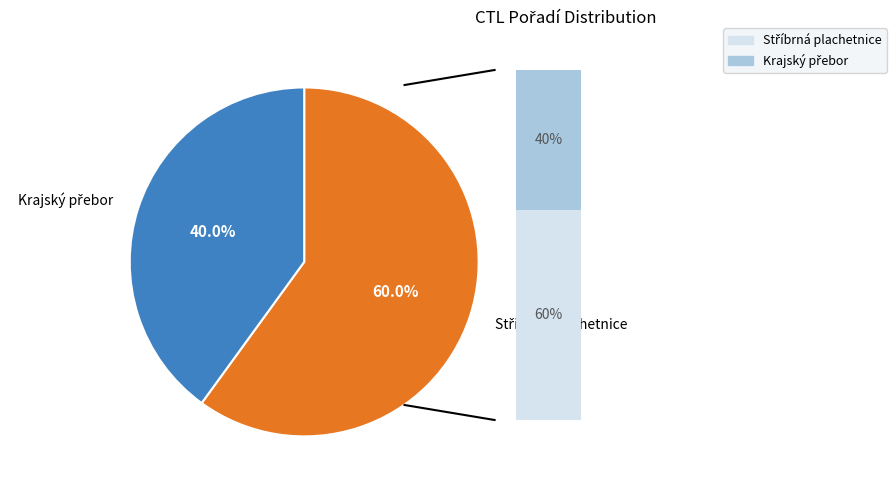

Count the number of slices in the pie.

2